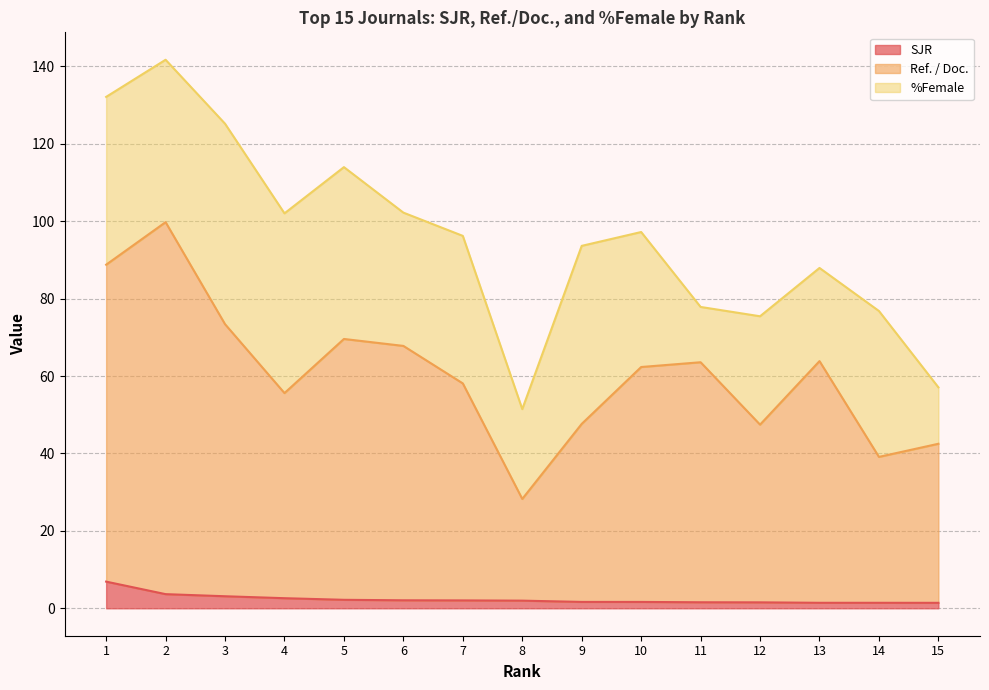

What is the maximum value for SJR?

6.9